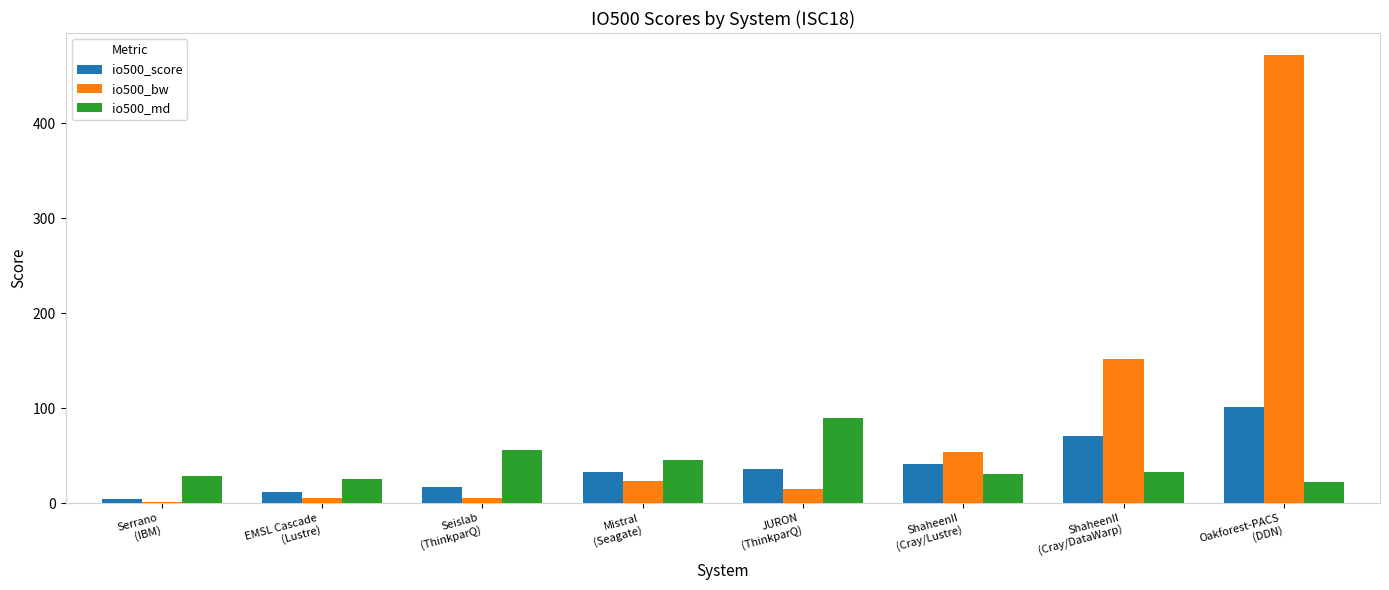

Which series has the largest total across all categories?

io500_bw